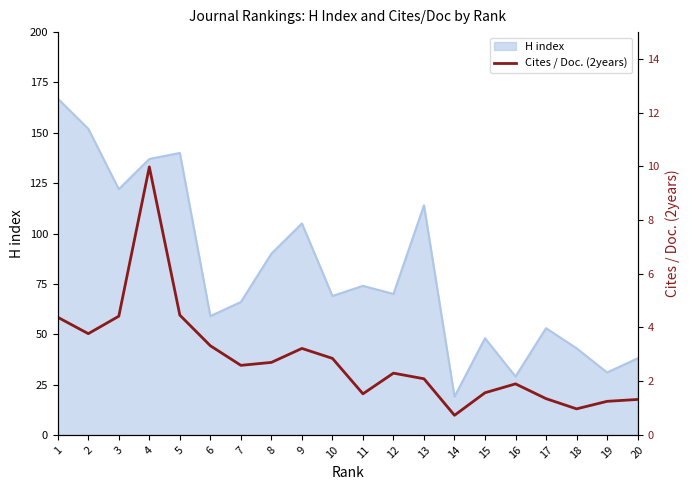

List the labels in order of value, smallest first.

14, 18, 19, 20, 17, 11, 15, 16, 13, 12, 7, 8, 10, 9, 6, 2, 1, 3, 5, 4